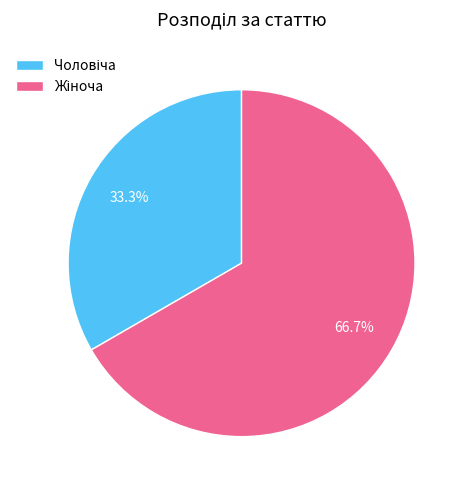

Does any single category account for the majority?

Yes